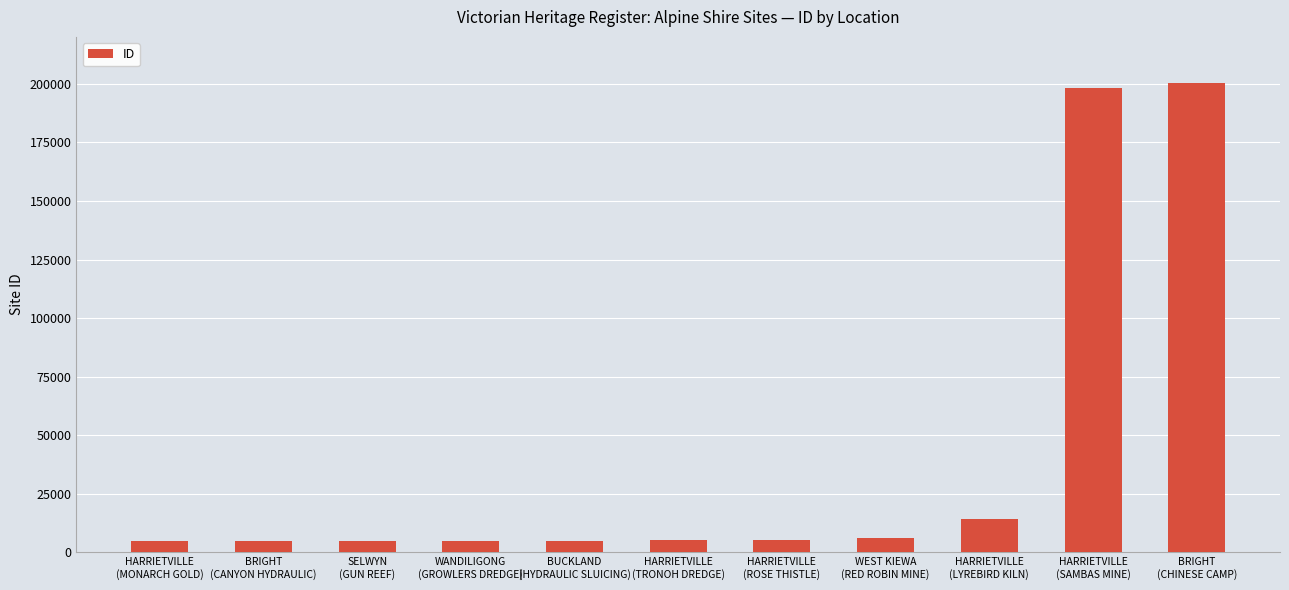

What is the smallest value displayed?

4995